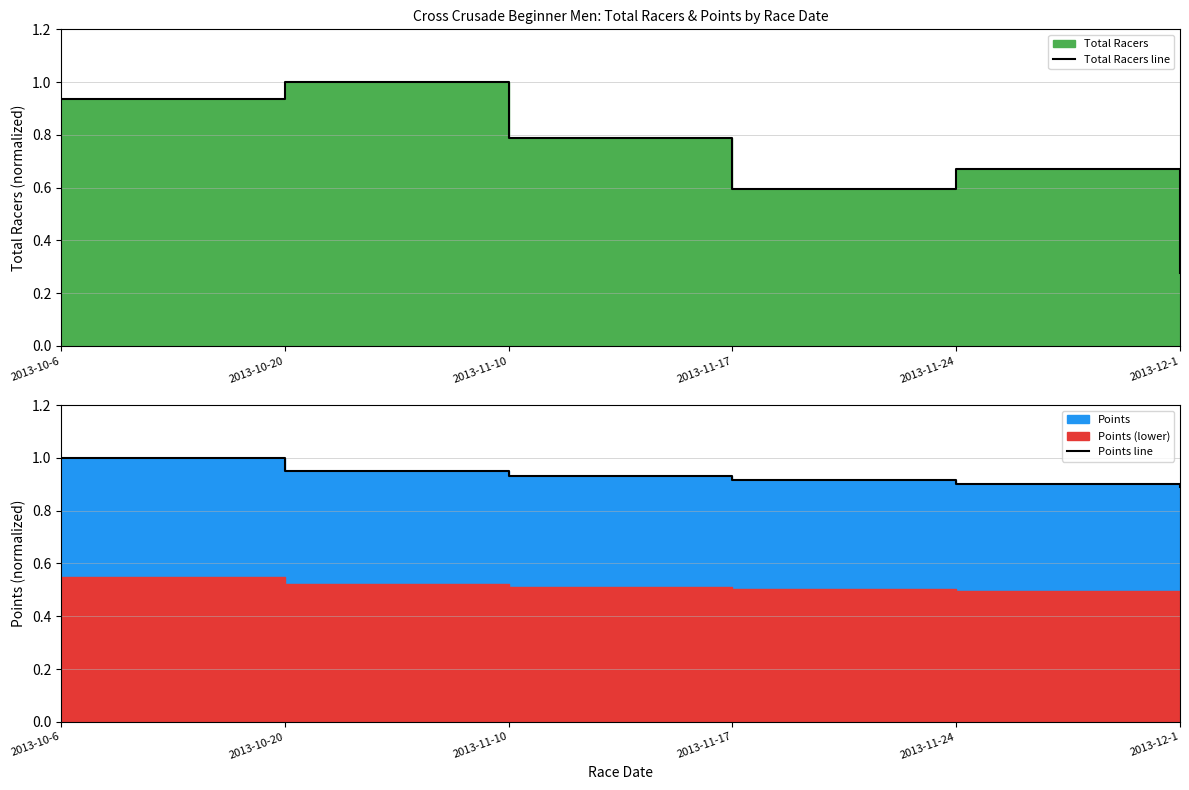

How many times do Points line and Total Racers line cross each other?

2